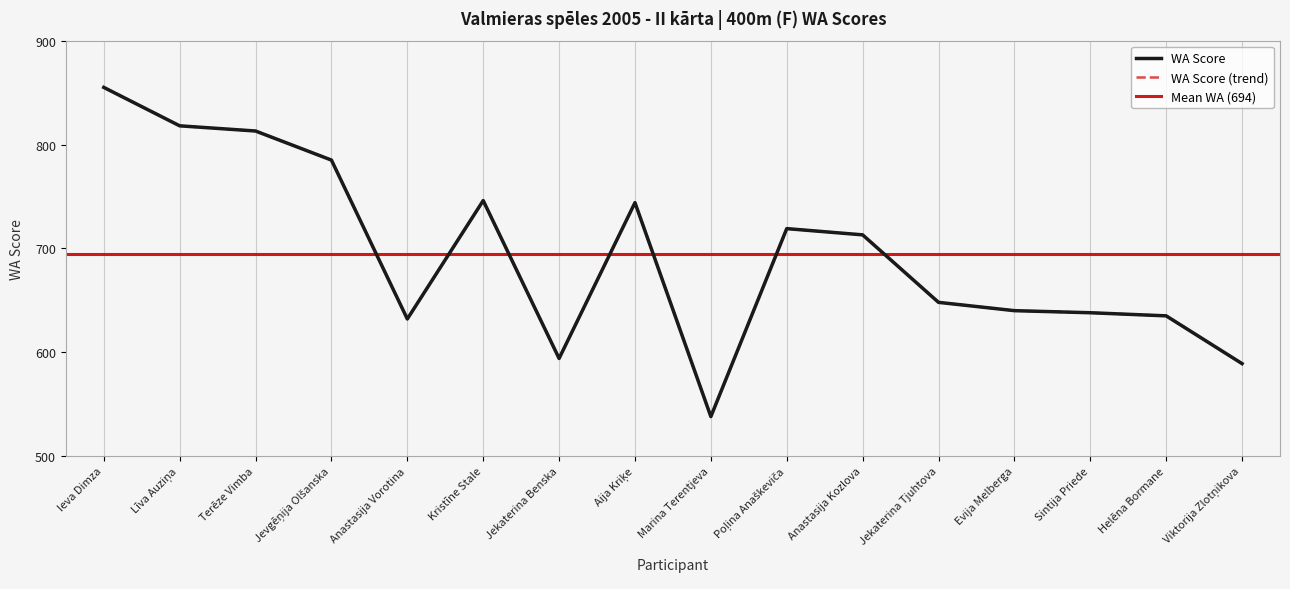

Reading left to right, transcribe all the data shown in this chart.

Ieva Dimza=855	Līva Auziņa=818	Terēze Vimba=813	Jevgēņija Olšanska=785	Anastasija Vorotina=632	Kristīne Stale=746	Jekaterina Benska=594	Aija Kriķe=744	Marina Terentjeva=538	Poļina Anaškeviča=719	Anastasija Kozlova=713	Jekaterina Tjuhtova=648	Evija Melberga=640	Sintija Priede=638	Helēna Bormane=635	Viktorija Zlotņikova=589